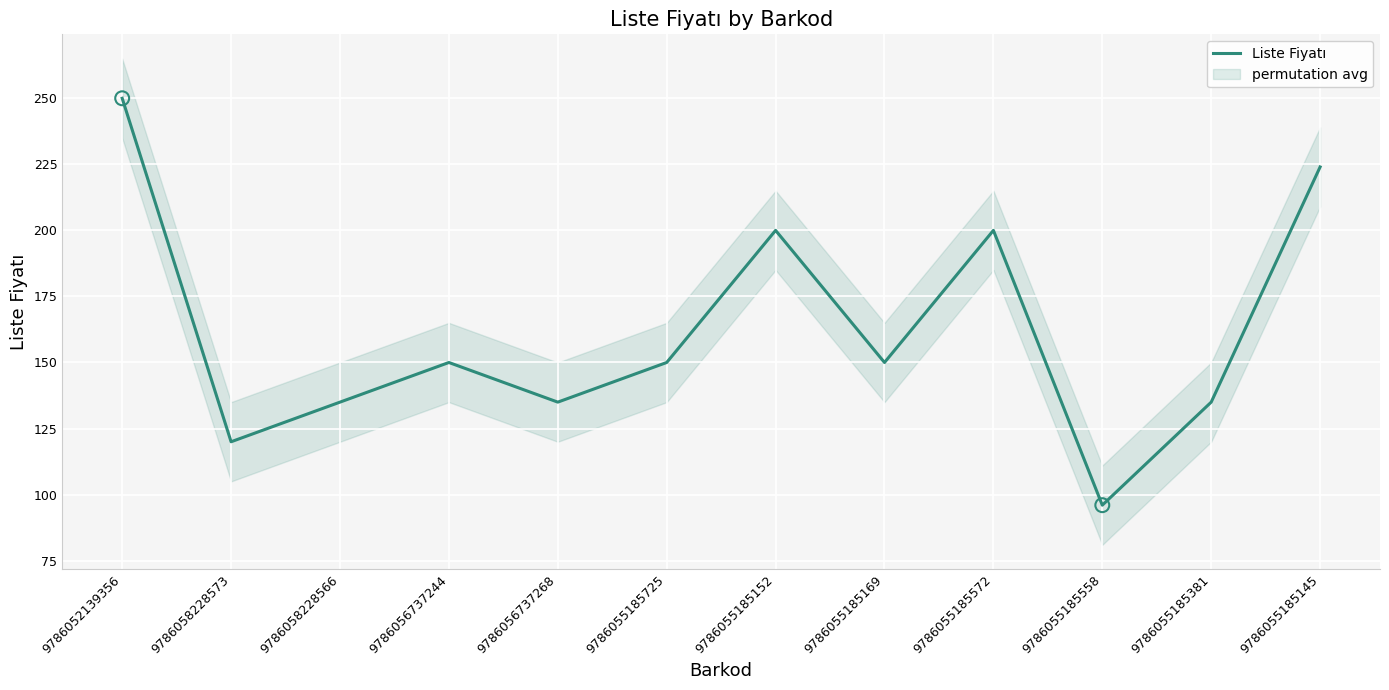

Approximately how many times larger is the value at 9786055185558 compared to 9786055185381?

0.7